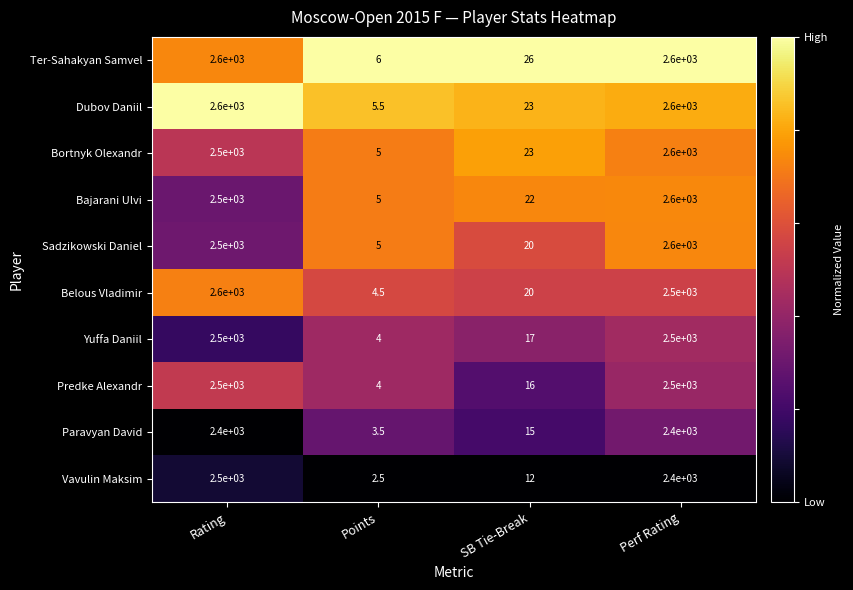

Rank the categories by Belous Vladimir value from lowest to highest.

Points, SB Tie-Break, Perf Rating, Rating